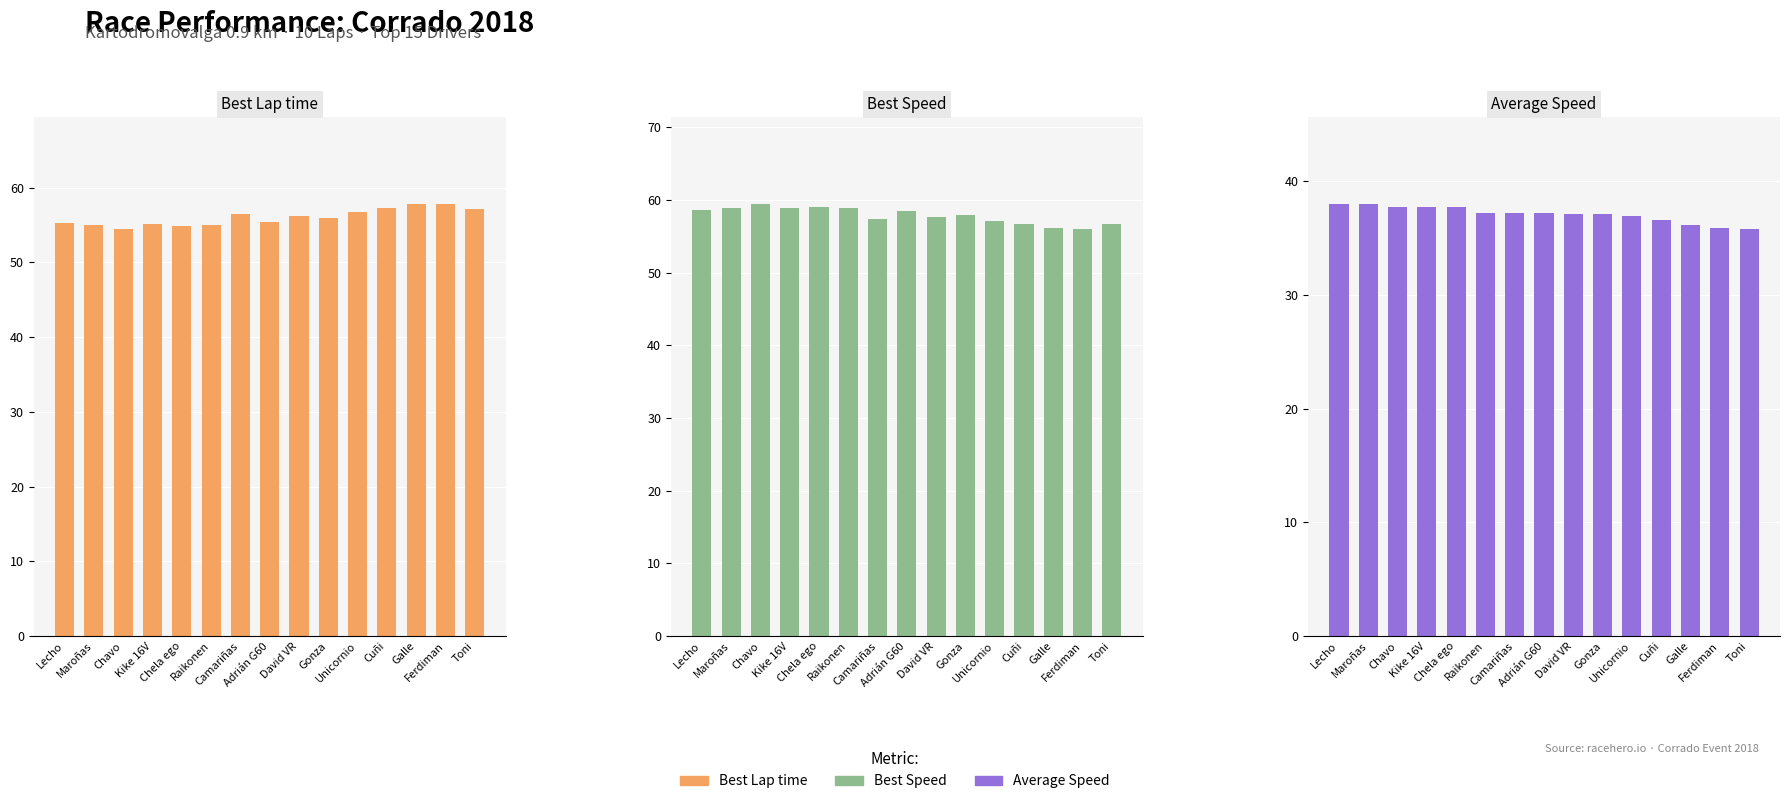

What is the difference between the maximum and second lowest values in the Best Speed series?

3.4